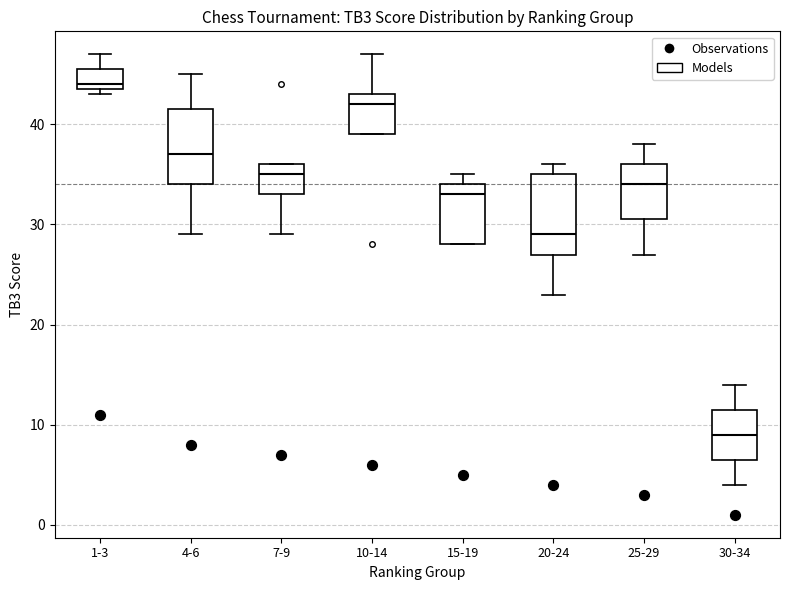

Where does the upper whisker of the box for 10-14 end on the y-axis? The values are not printed on the chart, so give them approximately, as read against the axis.

47